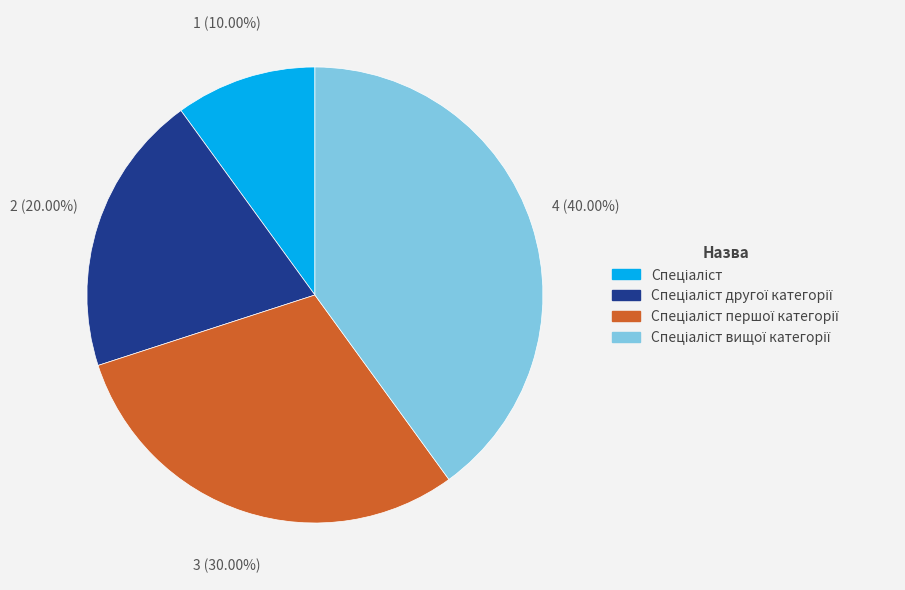

How many segments does this pie chart have?

4